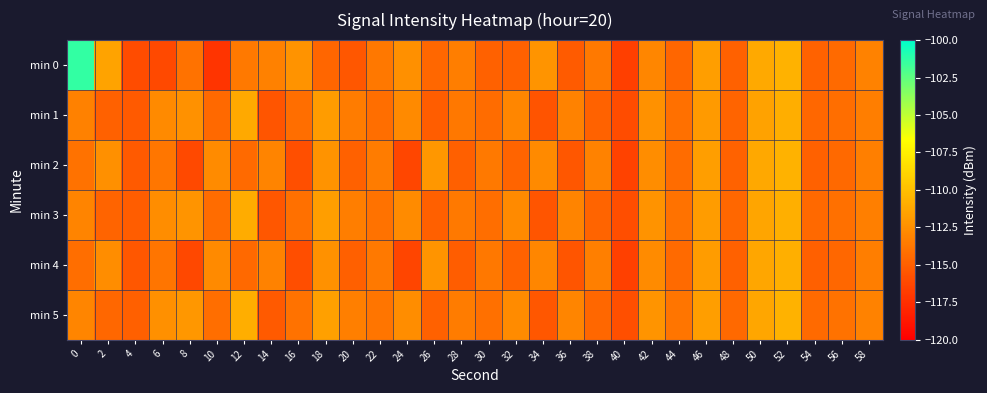

Count the number of categories in the chart.

30